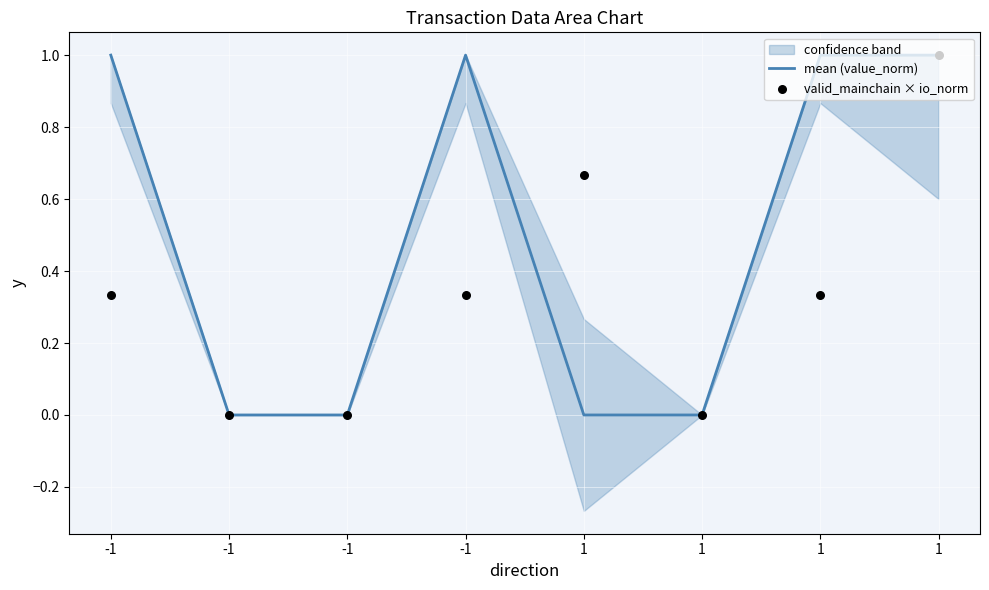

Which series has the widest spread of Y values?

mean (value_norm)